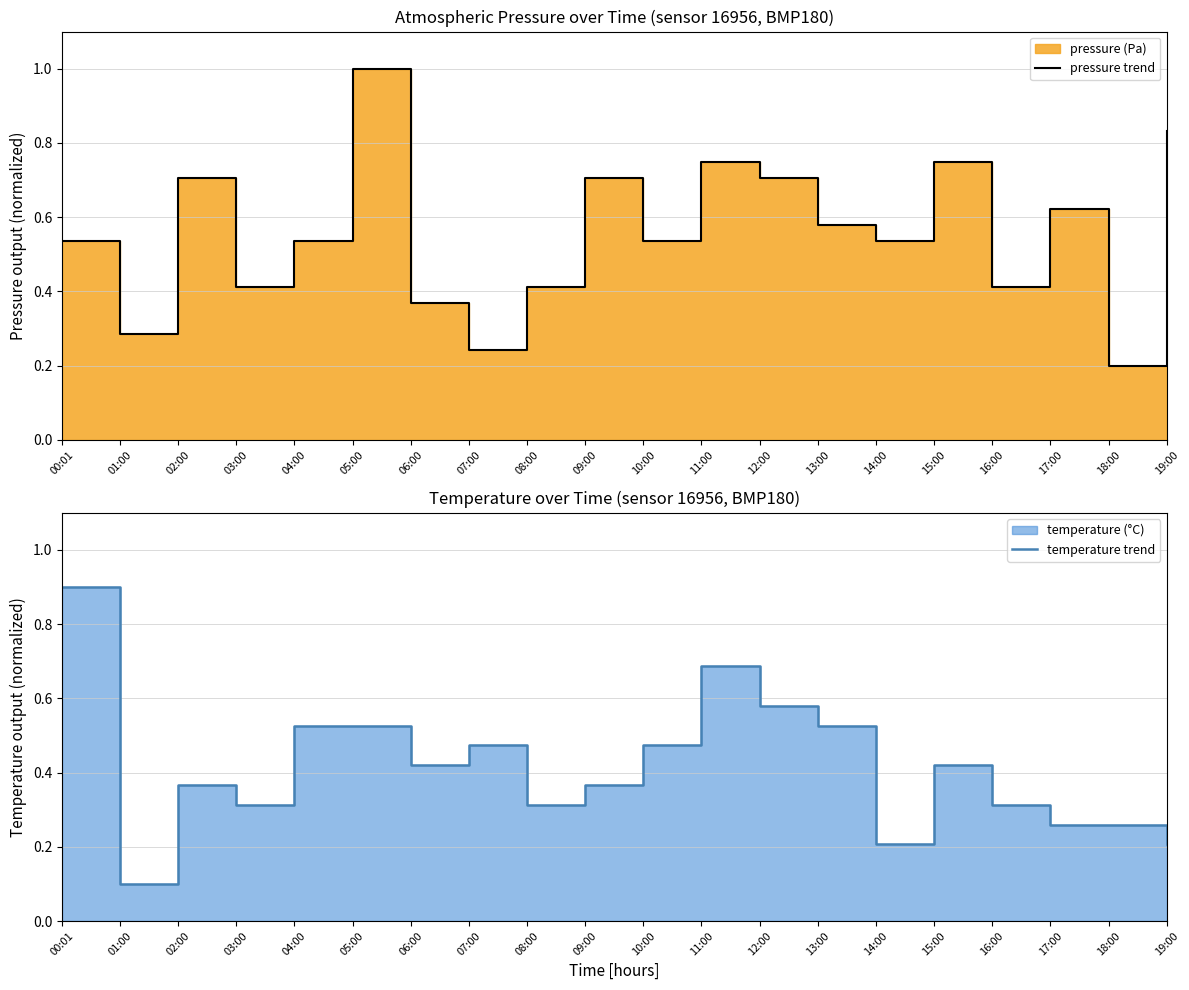

Does the chart display data point markers on the line(s)?

No